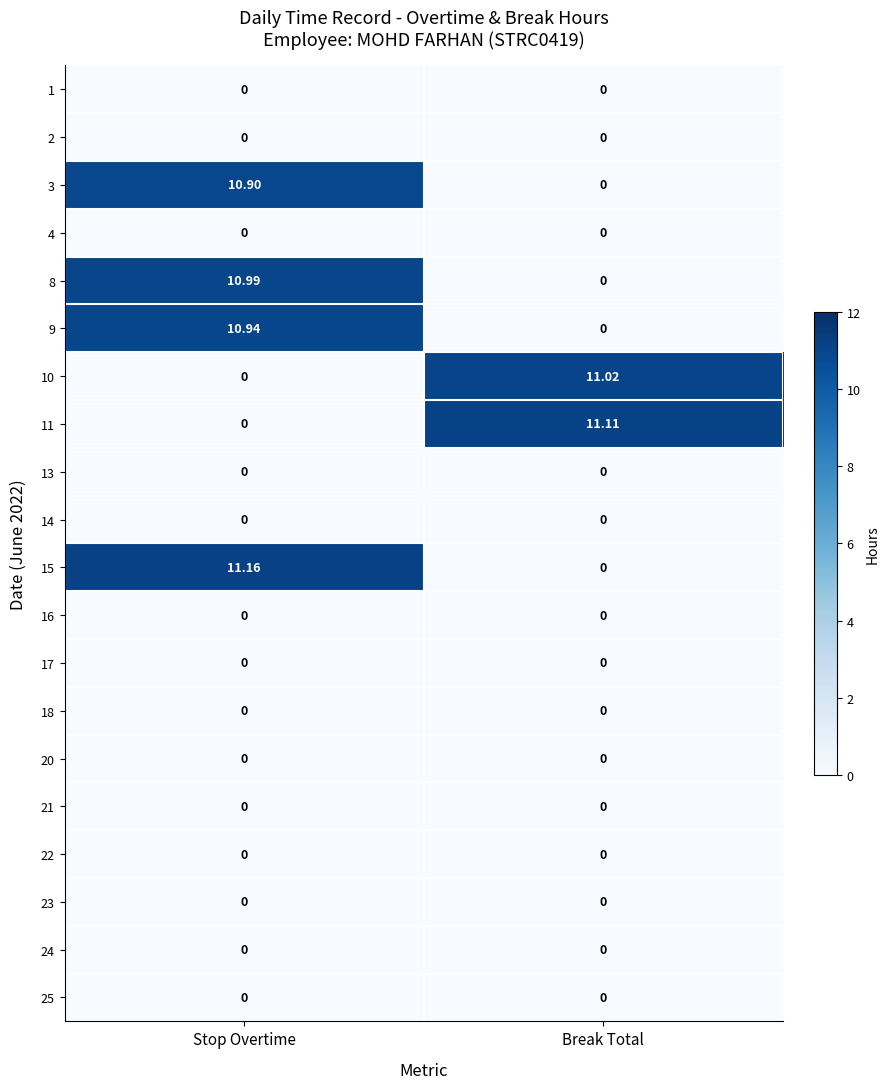

Which series changed the most between Stop Overtime and Break Total?

15